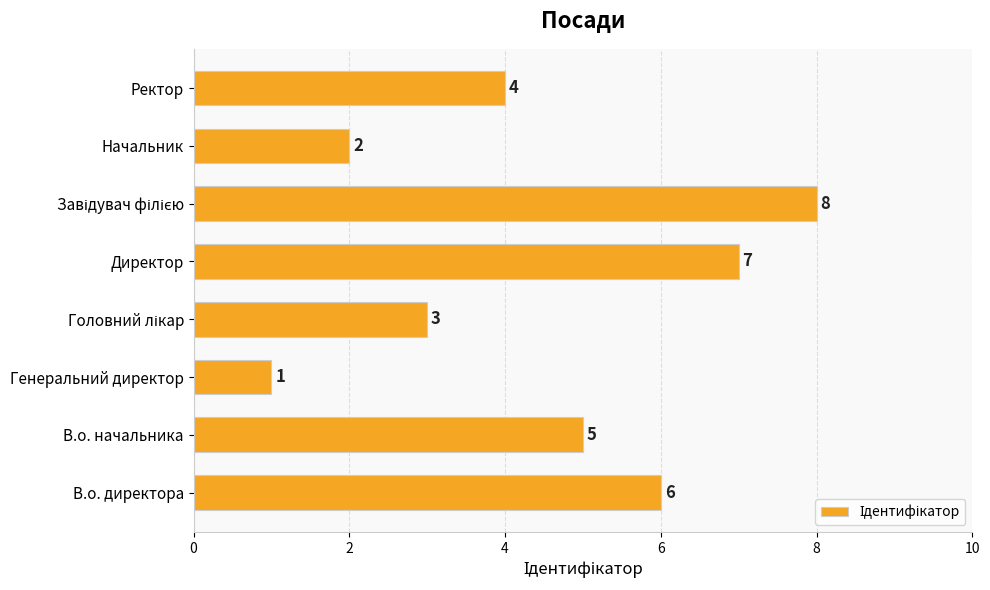

How many series are shown in this chart?

1